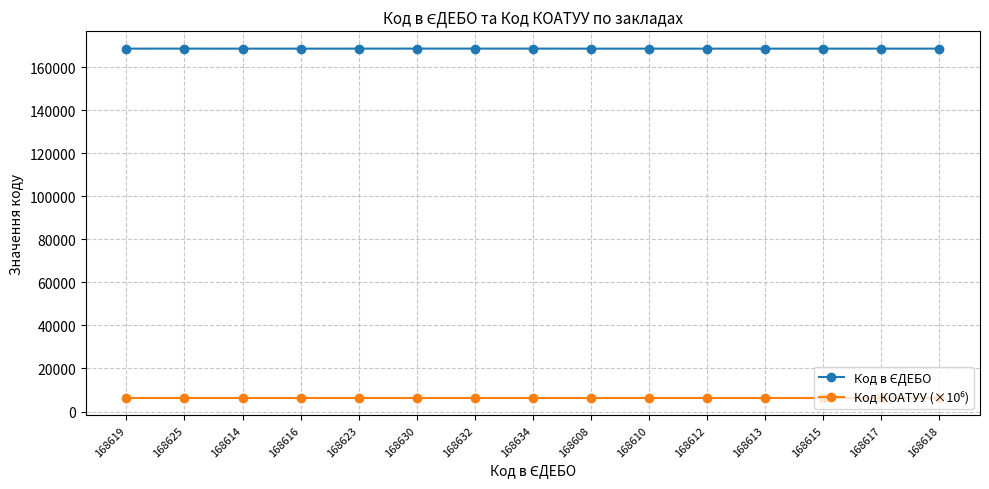

What is the total value across all series at 168616?

174926.1